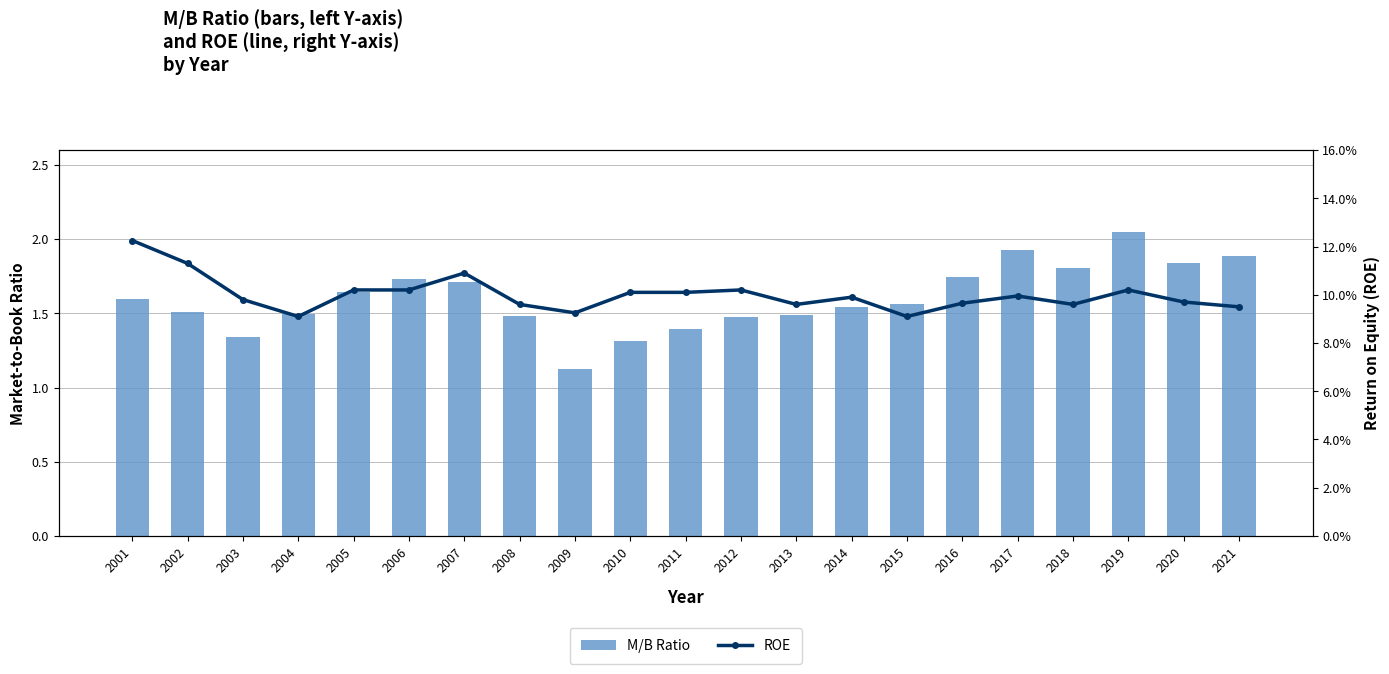

Are the bars grouped side by side (vs. stacked)?

Yes